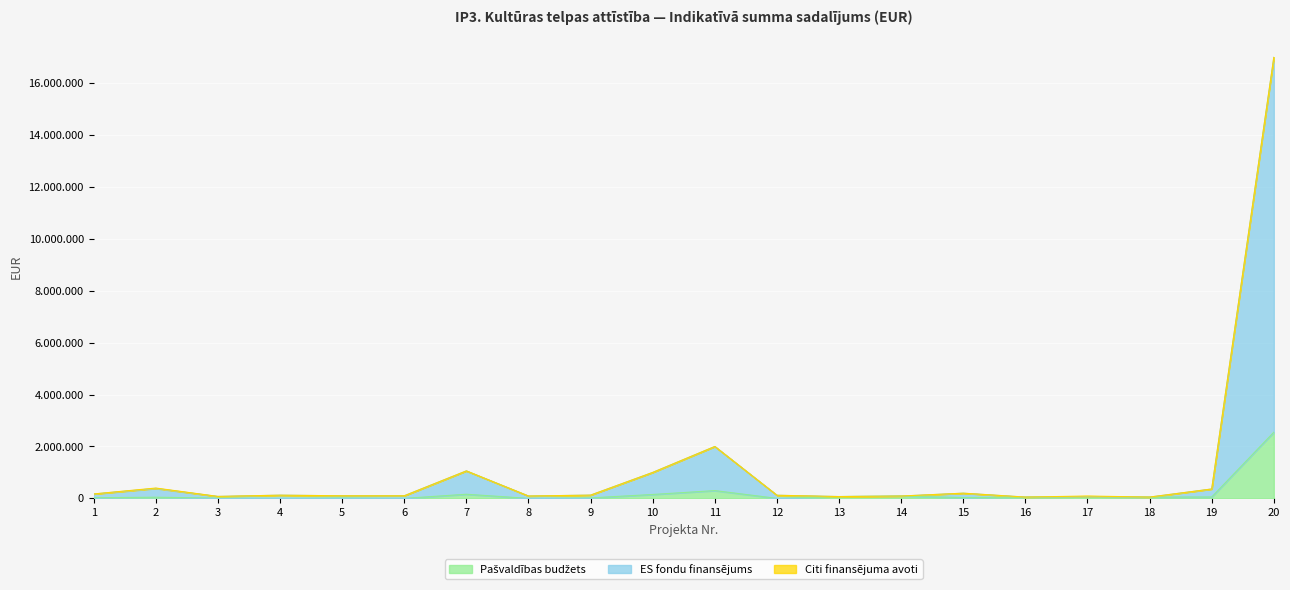

True or false: Pašvaldības budžets and ES fondu finansējums cross at least once.

False